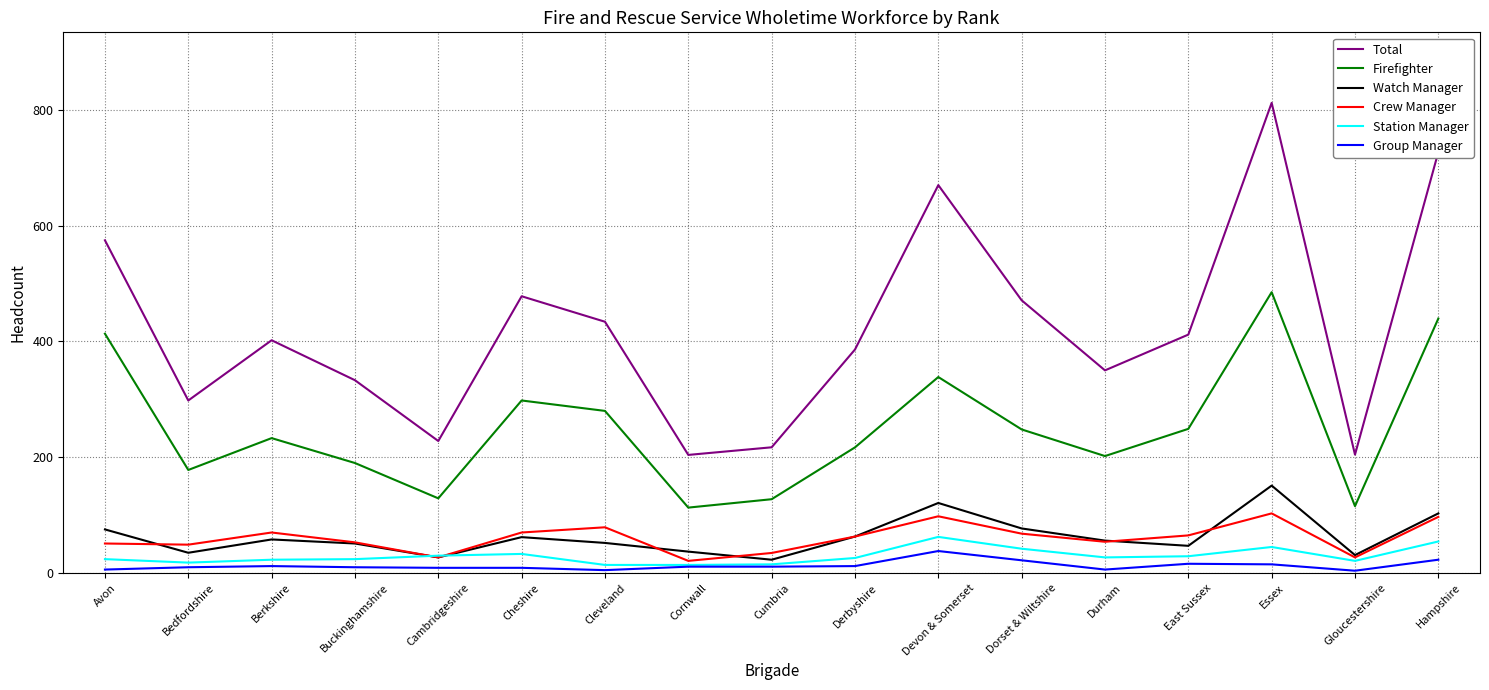

What is the sum of the Group Manager values at Derbyshire and Durham?

18.0